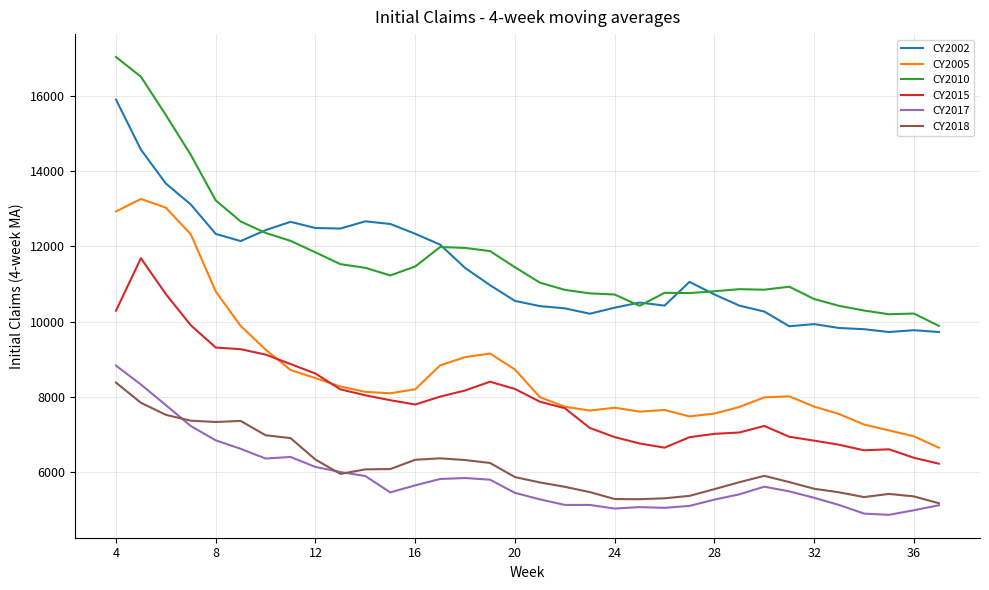

What is the smallest value displayed?

4872.5